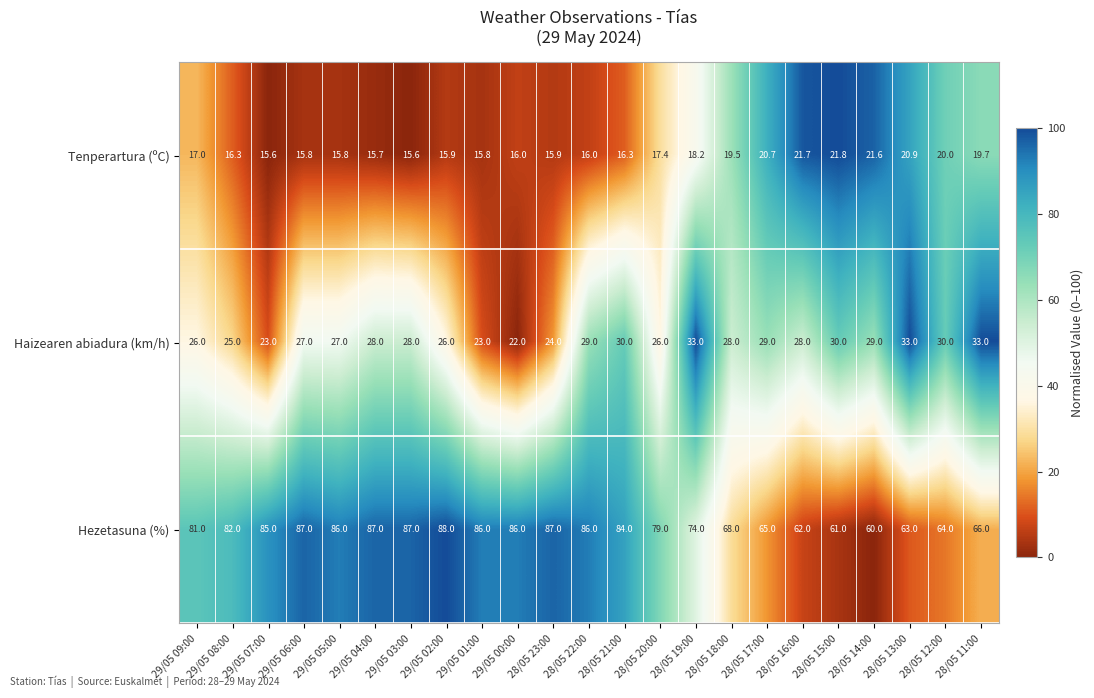

Which series has the largest range (max minus min)?

Hezetasuna (%)